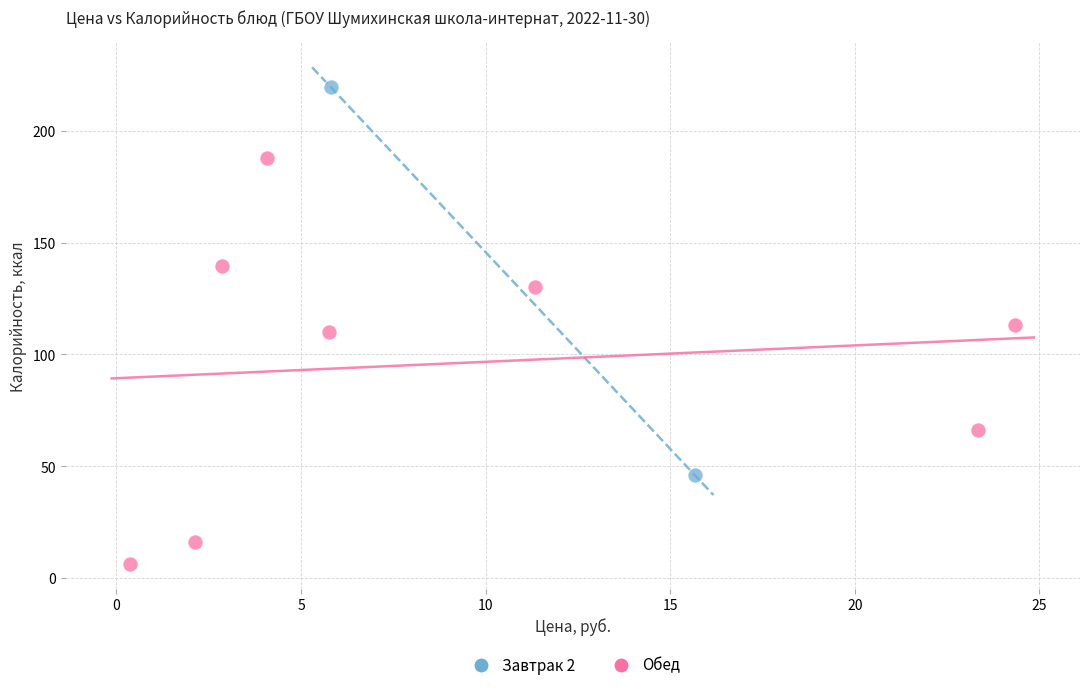

What are all the series names shown in the legend?

Завтрак 2, Обед